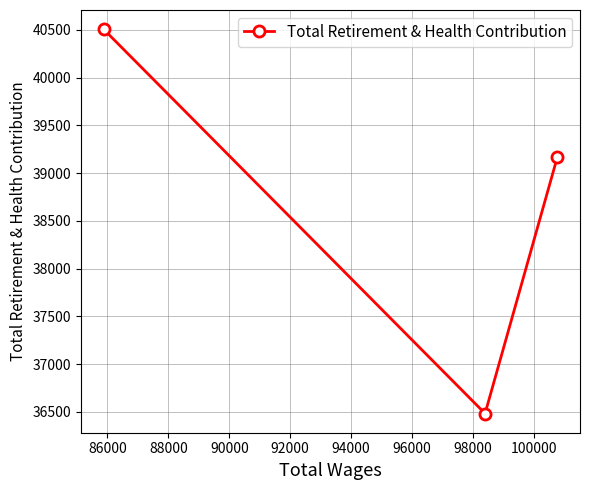

What is the greatest value displayed?

40506